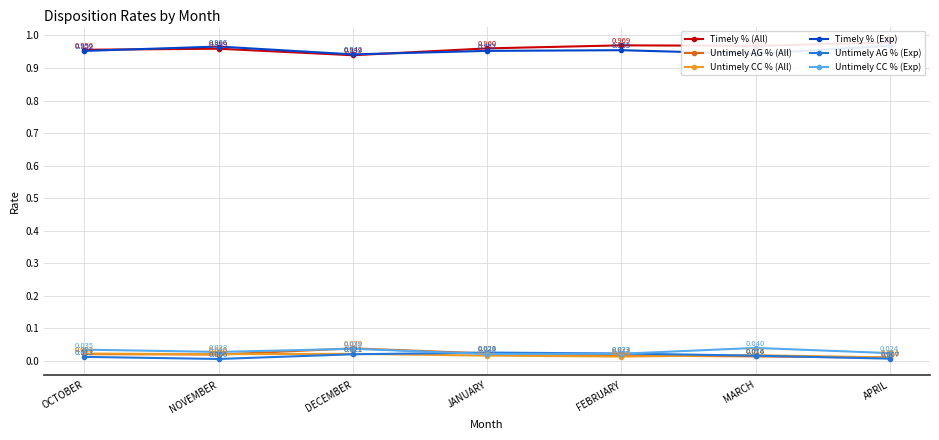

What position from the left is DECEMBER?

3